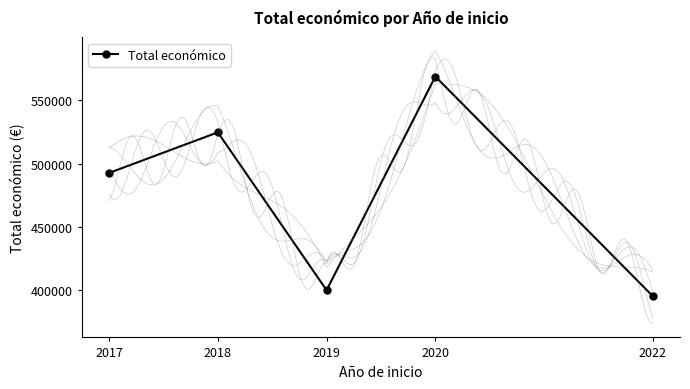

What is the value of the 5th point from the left?

395340